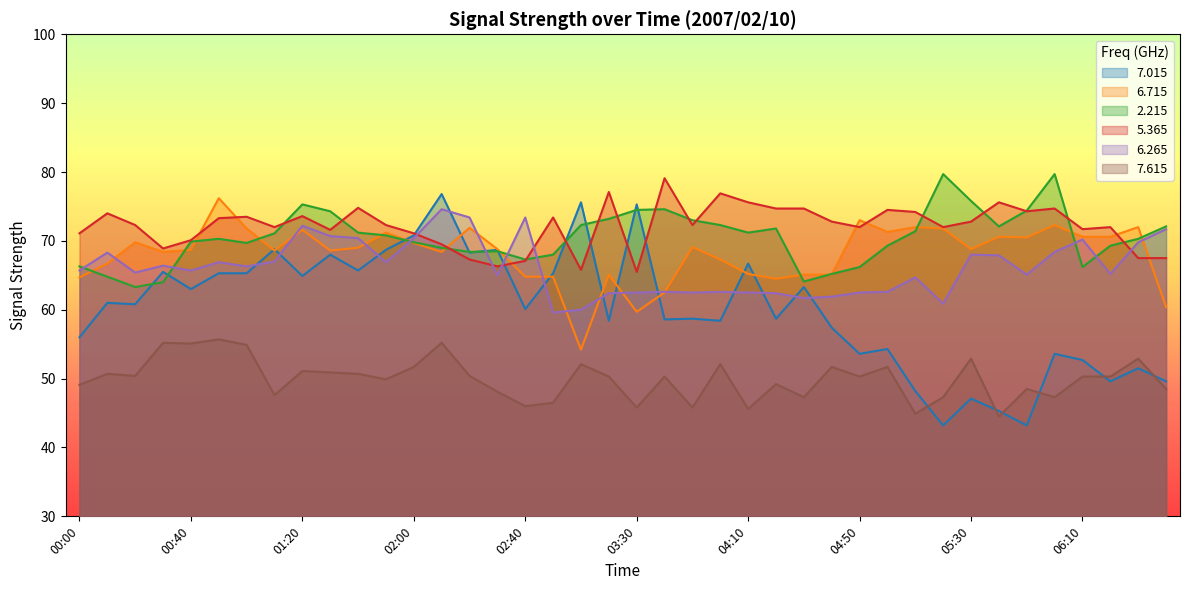

What is the total value across all series at 00:40?

392.5